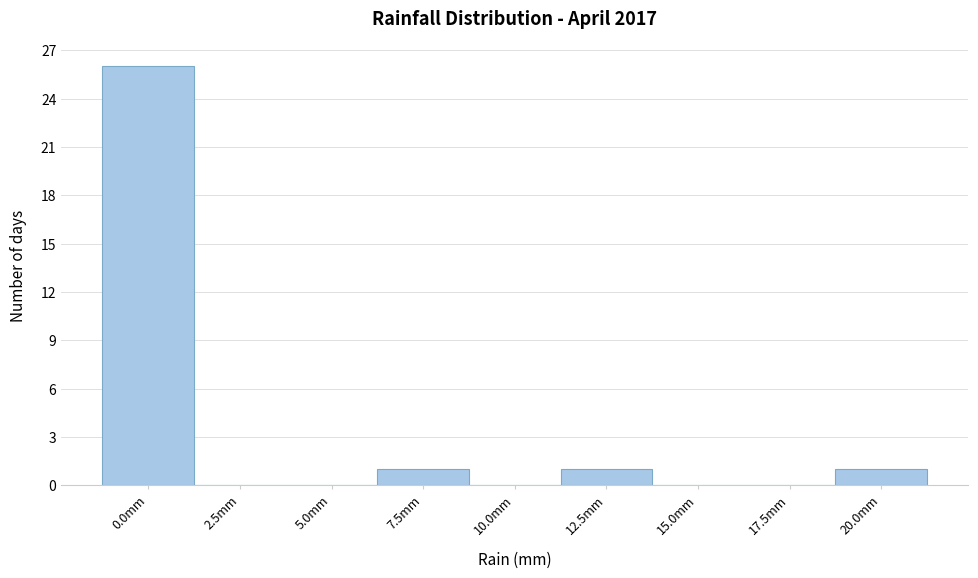

Reading left to right, transcribe all the data shown in this chart.

0.0mm=26	2.5mm=0	5.0mm=0	7.5mm=1	10.0mm=0	12.5mm=1	15.0mm=0	17.5mm=0	20.0mm=1